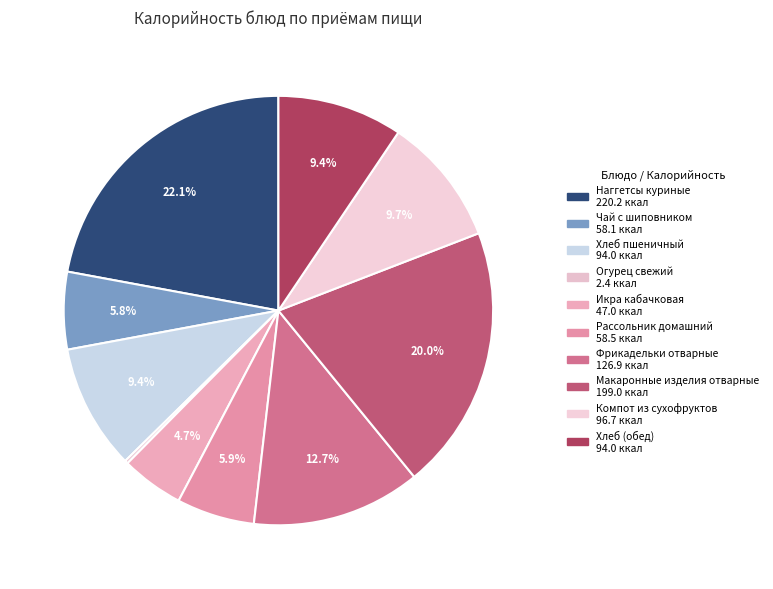

Which has a higher value, Макаронные изделия отварные or Чай с шиповником?

Макаронные изделия отварные